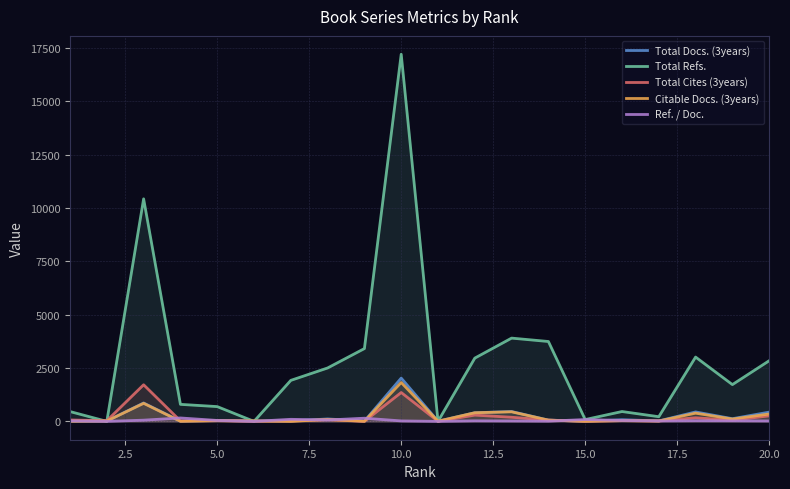

Between 10.0 and 15.0, which series saw the biggest shift?

Total Refs.